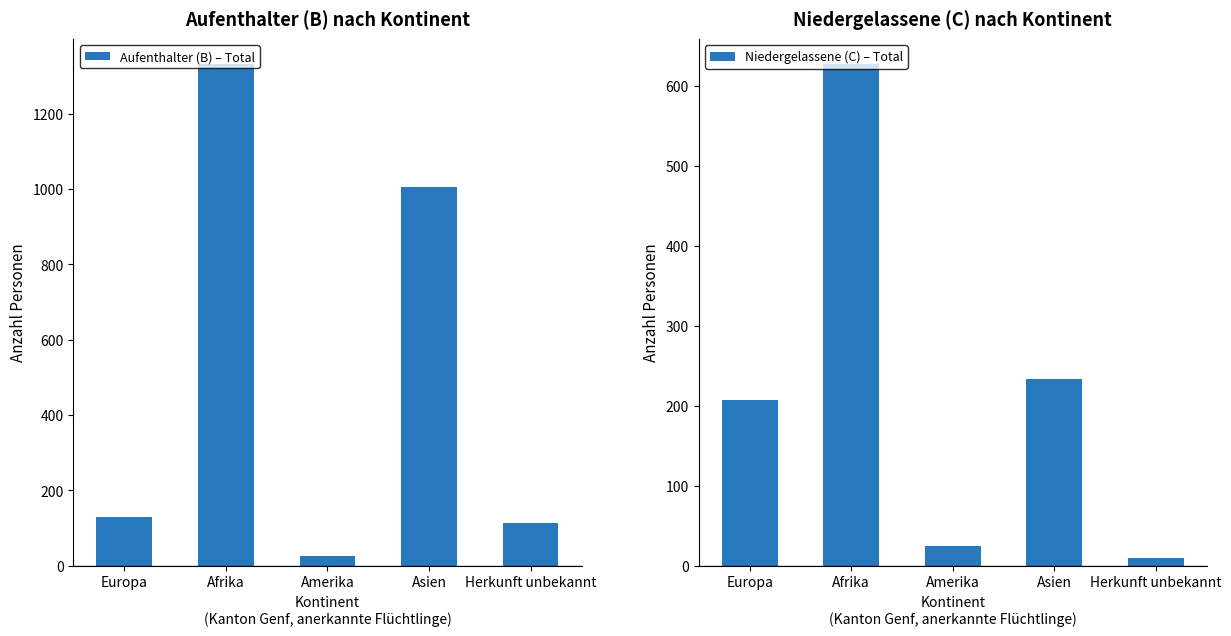

The value of Niedergelassene (C) – Total at Afrika is 883. True or false?

False